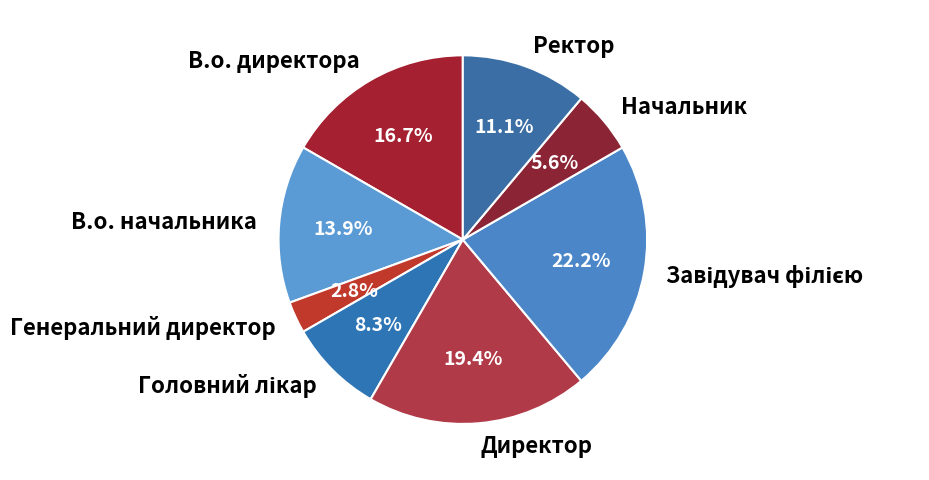

To the nearest percent, what portion does В.о. начальника represent?

14%